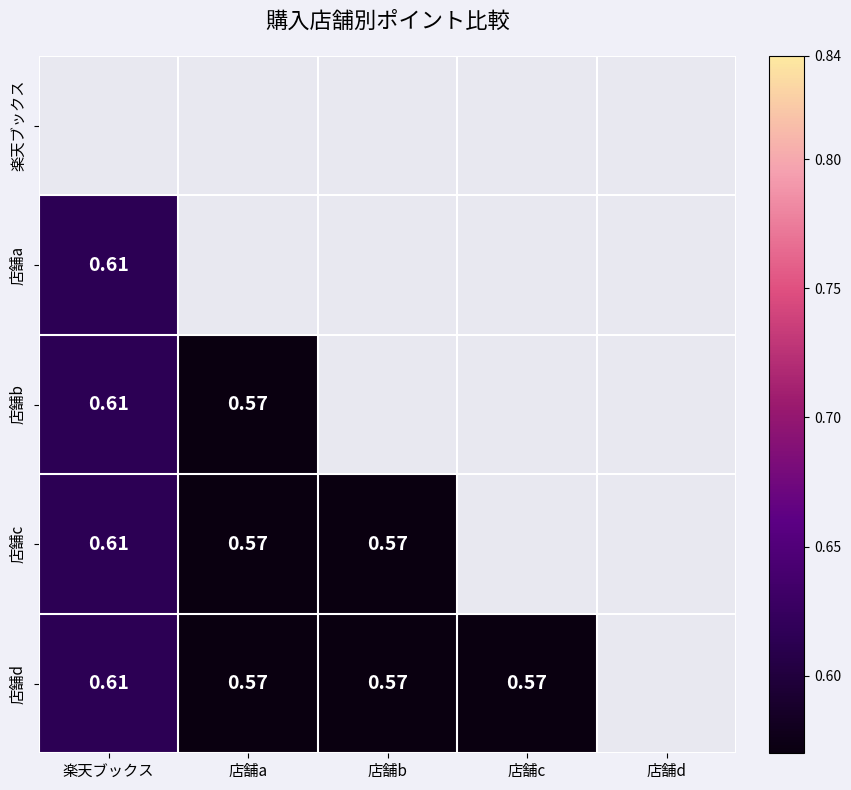

Is the value of 店舗b at 楽天ブックス greater than the value of 店舗d at 店舗c?

Yes